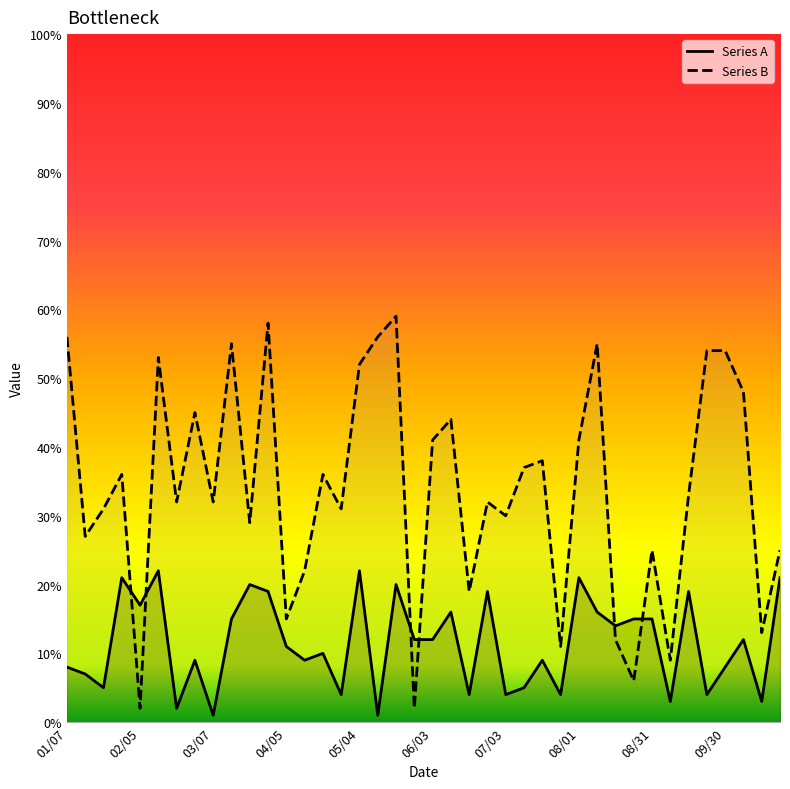

How many series are shown in this chart?

2